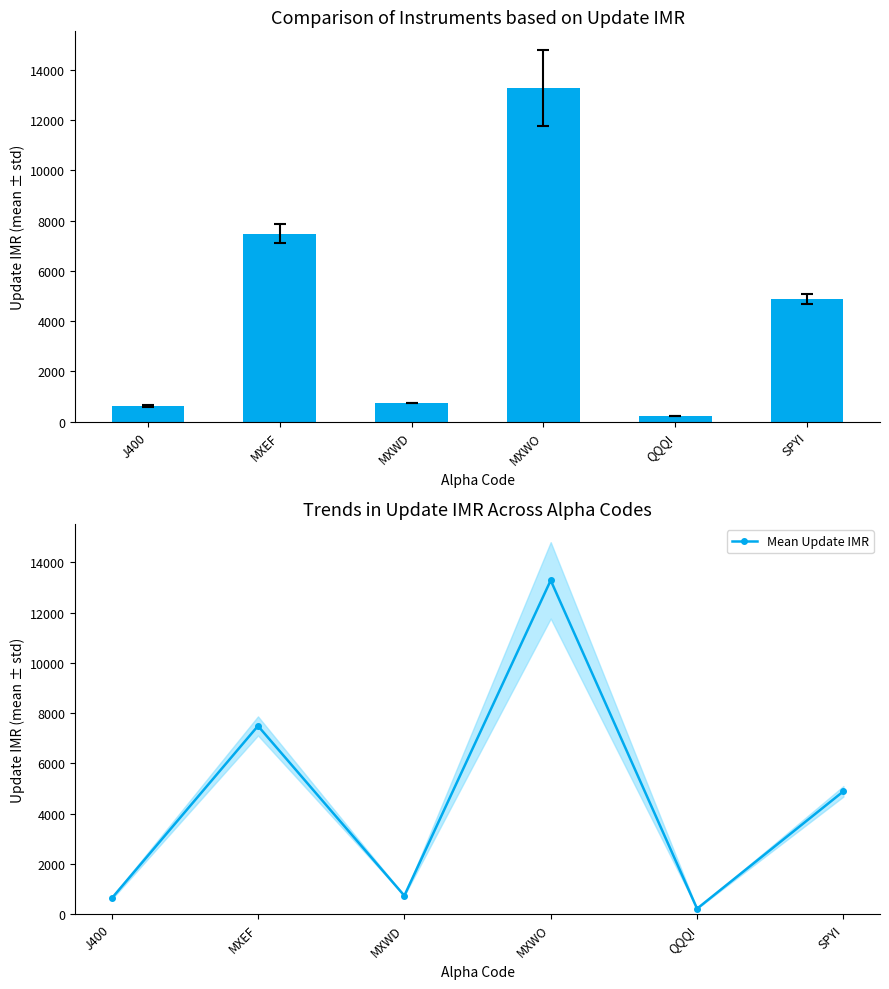

What is the sum of all Update IMR values?

27217